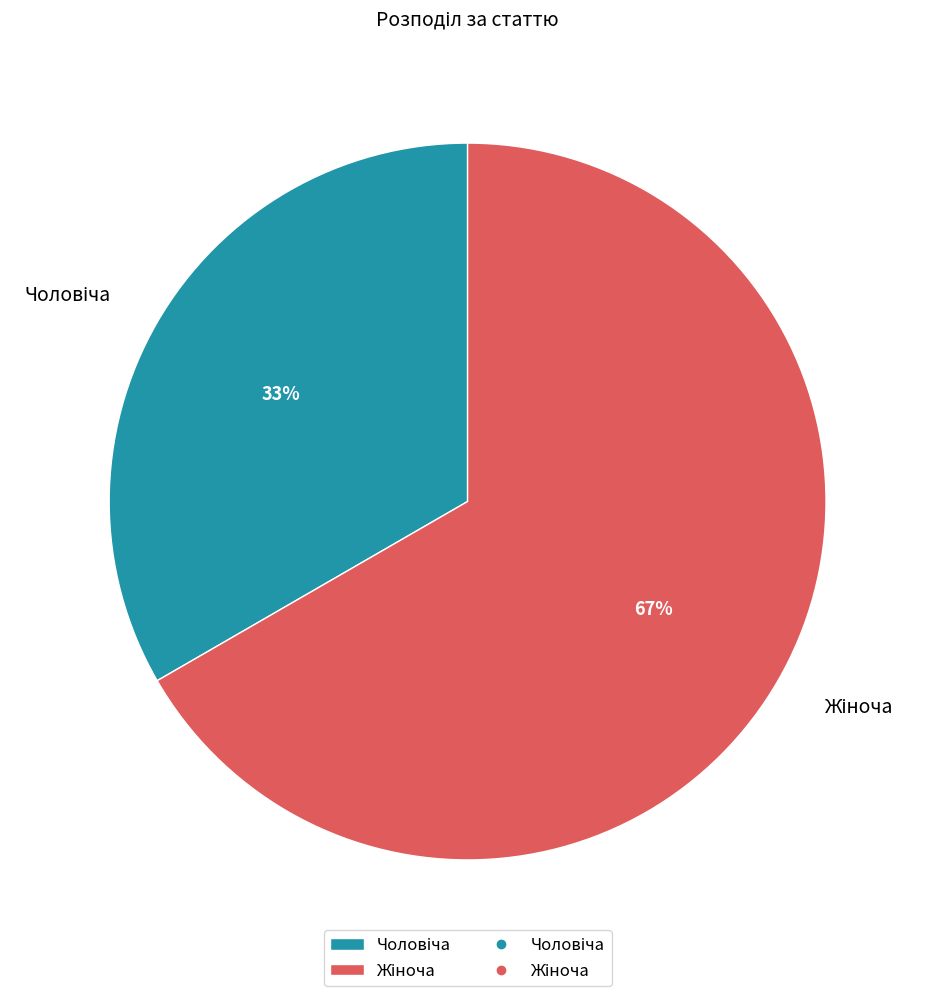

Is there any slice that represents more than half of the pie?

Yes